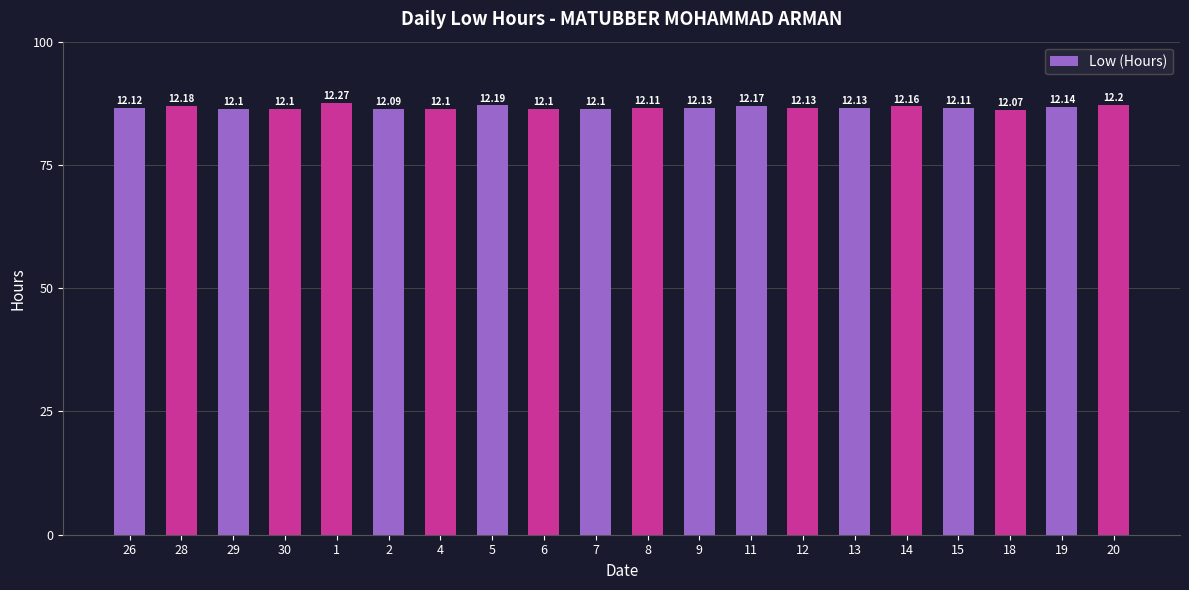

Are the bars horizontal?

No